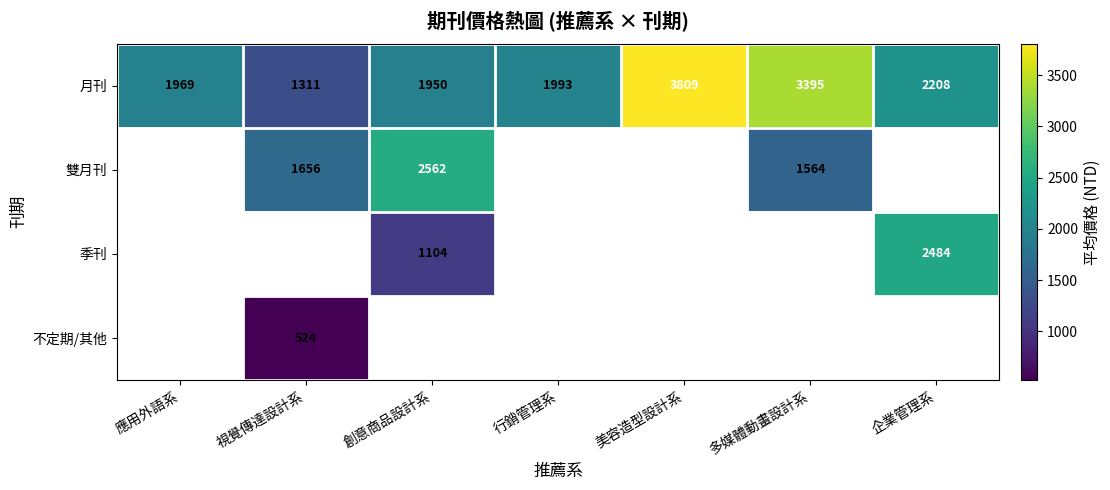

What is the lowest value of the 月刊 series?

1311.0